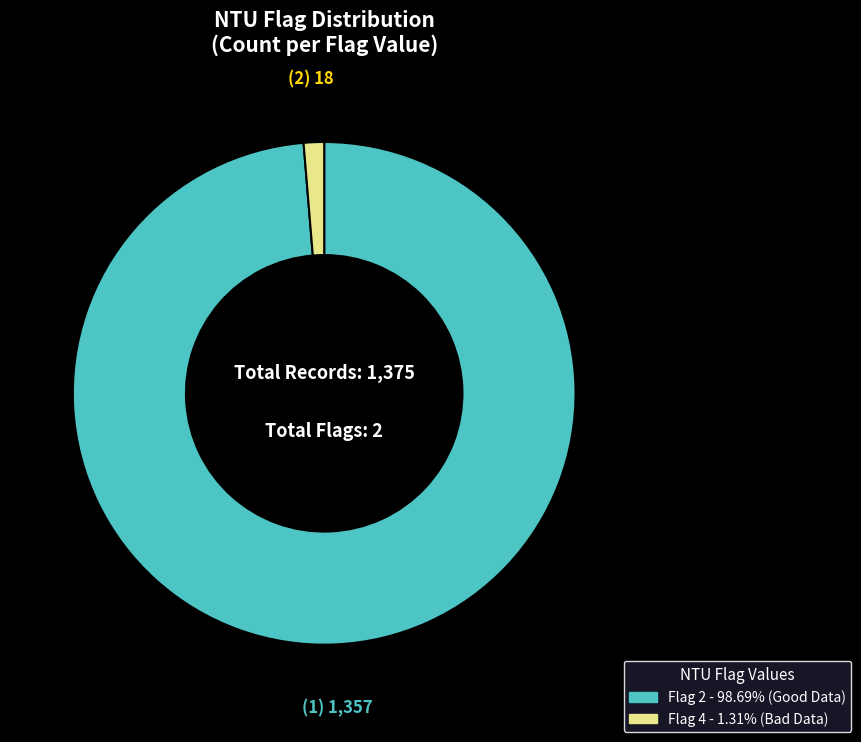

Is there any slice that represents more than half of the pie?

Yes